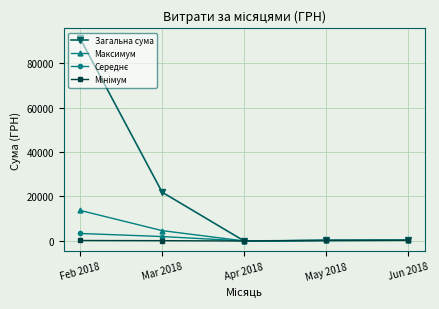

At which label is Загальна сума closest to 45524?

Mar 2018